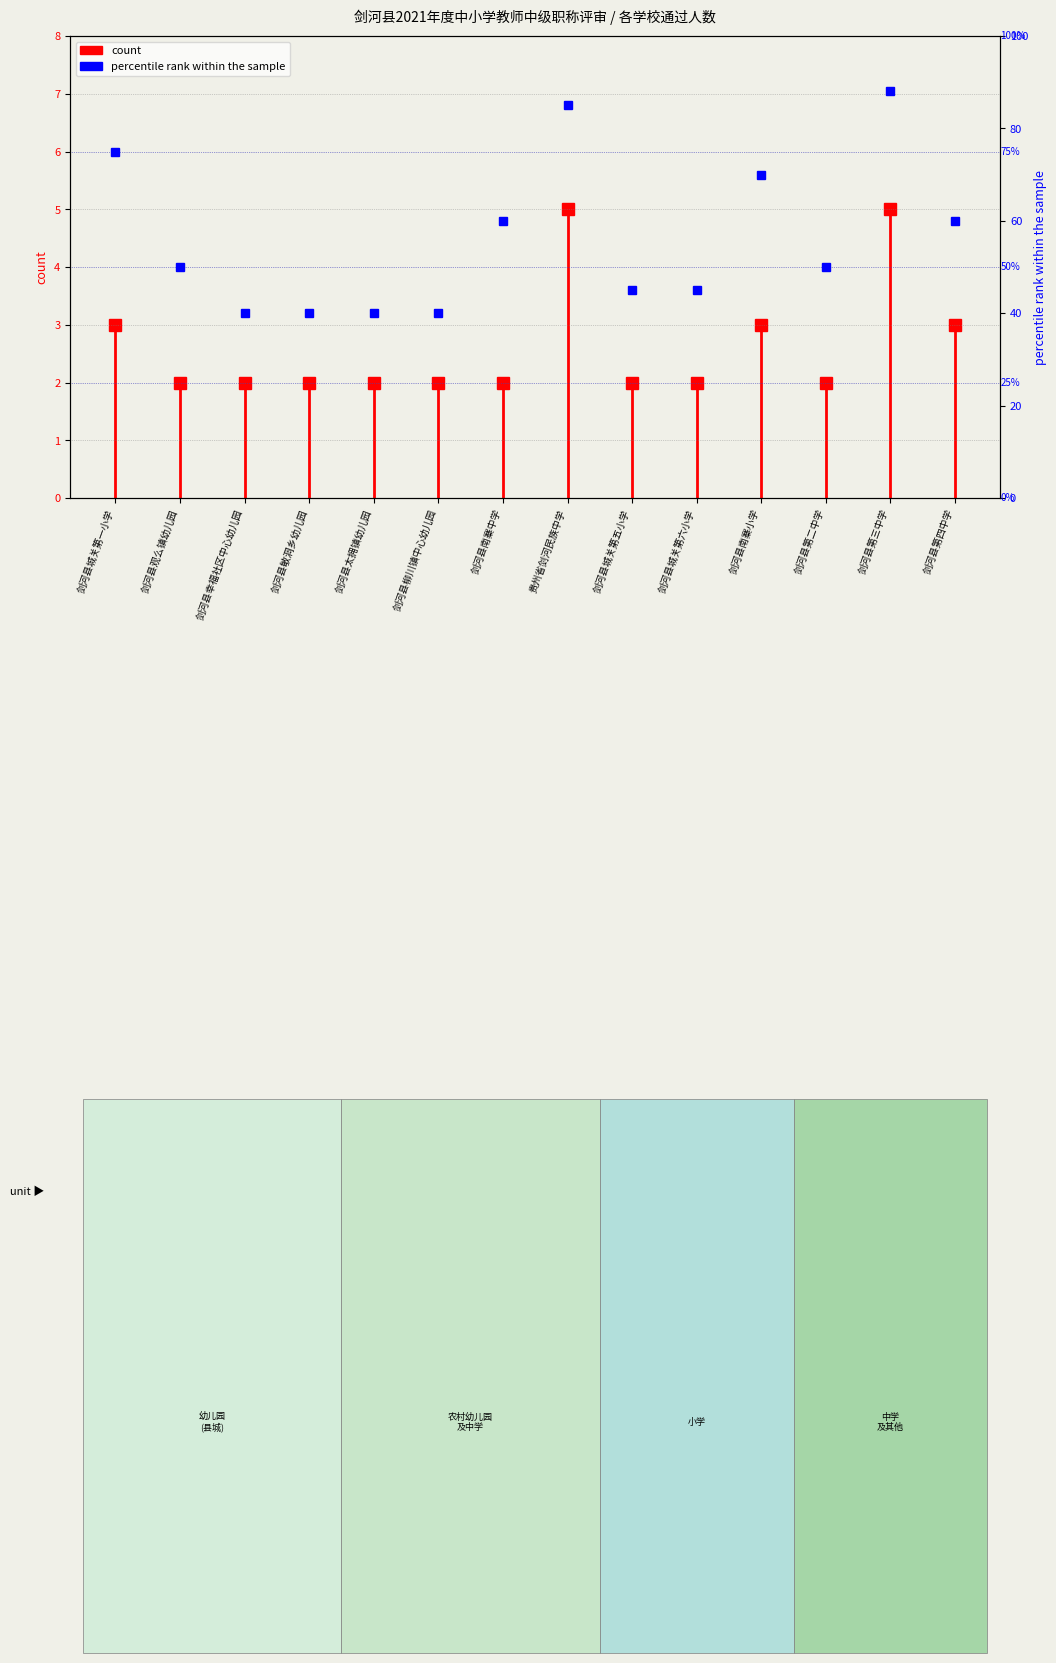

What is the label of the 1st point from the left?

剑河县城关第一小学